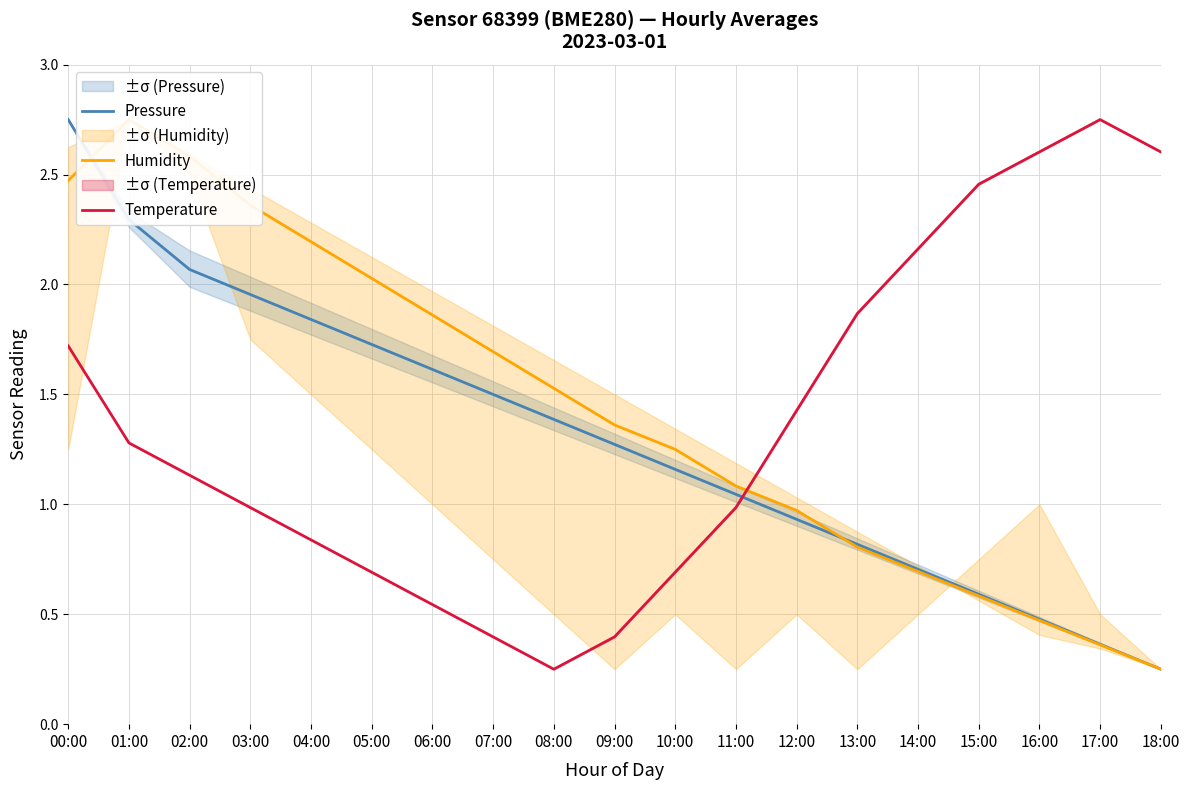

Rank the categories by Humidity value from lowest to highest.

18:00, 17:00, 16:00, 15:00, 14:00, 13:00, 12:00, 11:00, 10:00, 09:00, 08:00, 07:00, 06:00, 05:00, 04:00, 03:00, 00:00, 02:00, 01:00